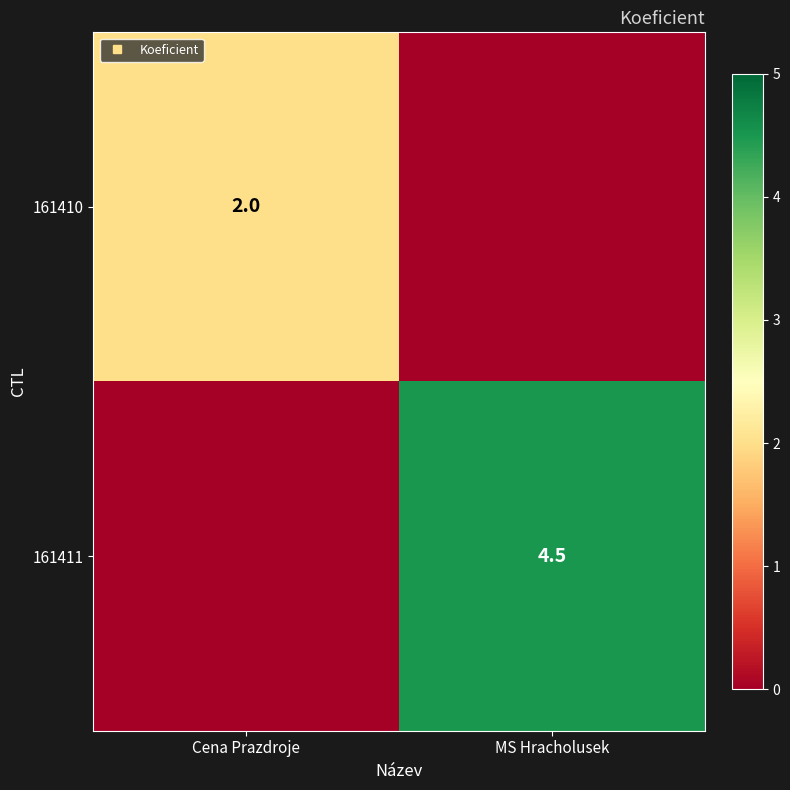

At how many categories does at least one series exceed 2?

1